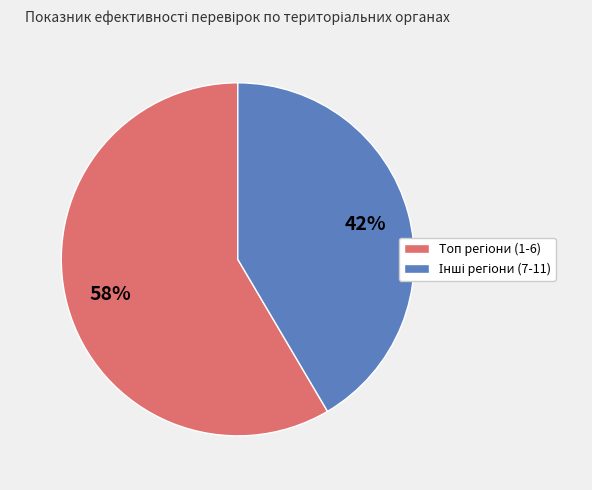

How many slices are in this pie chart?

2